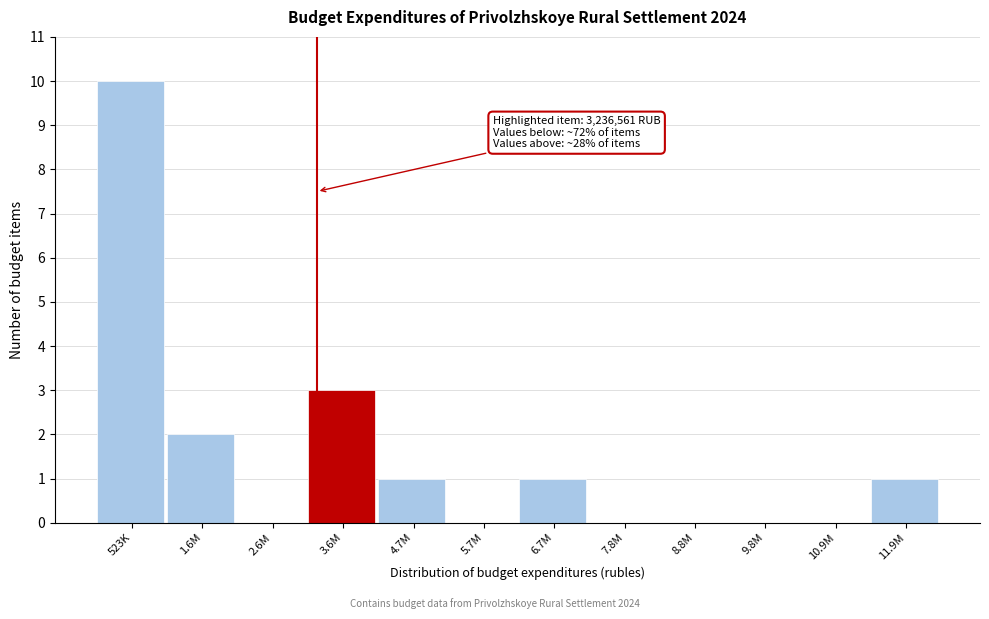

Reading left to right, what are all the values shown in this chart?

523K=10	1.6M=2	2.6M=0	3.6M=3	4.7M=1	5.7M=0	6.7M=1	7.8M=0	8.8M=0	9.8M=0	10.9M=0	11.9M=1